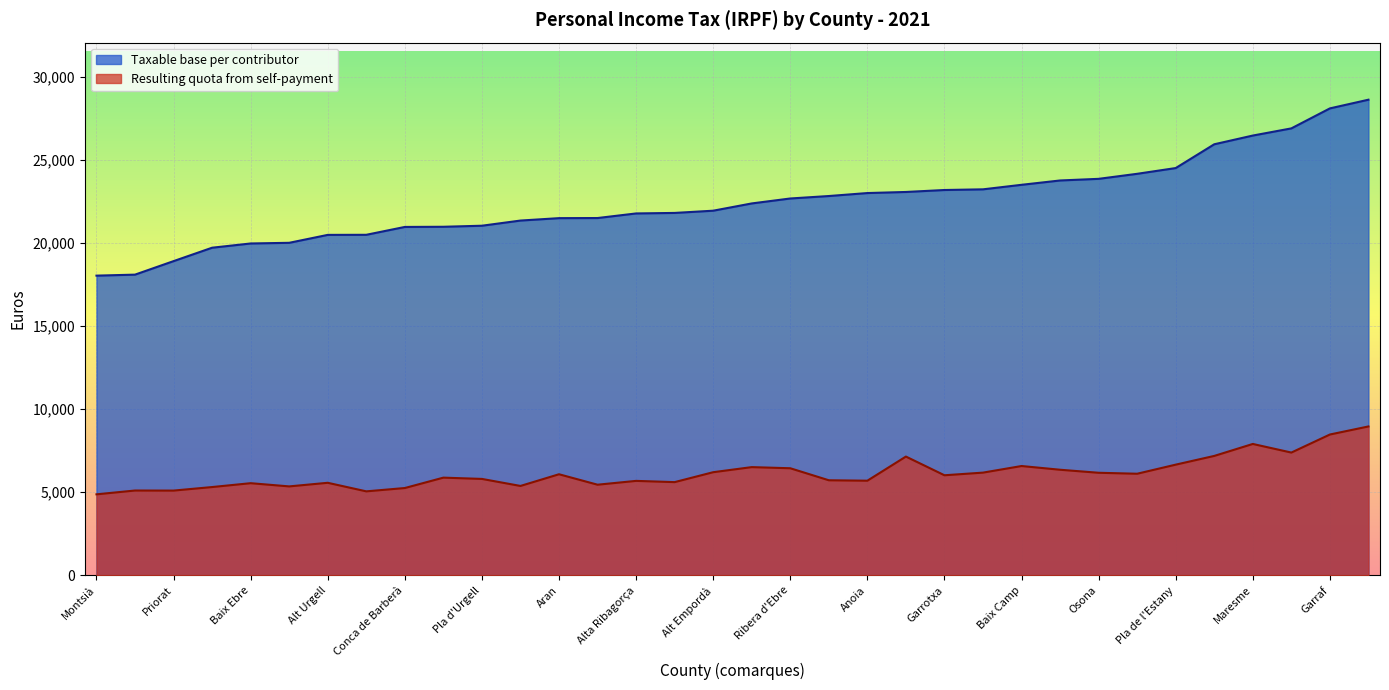

Between Baix Llobregat and Ribera d'Ebre, which series saw the biggest shift?

Taxable base per contributor